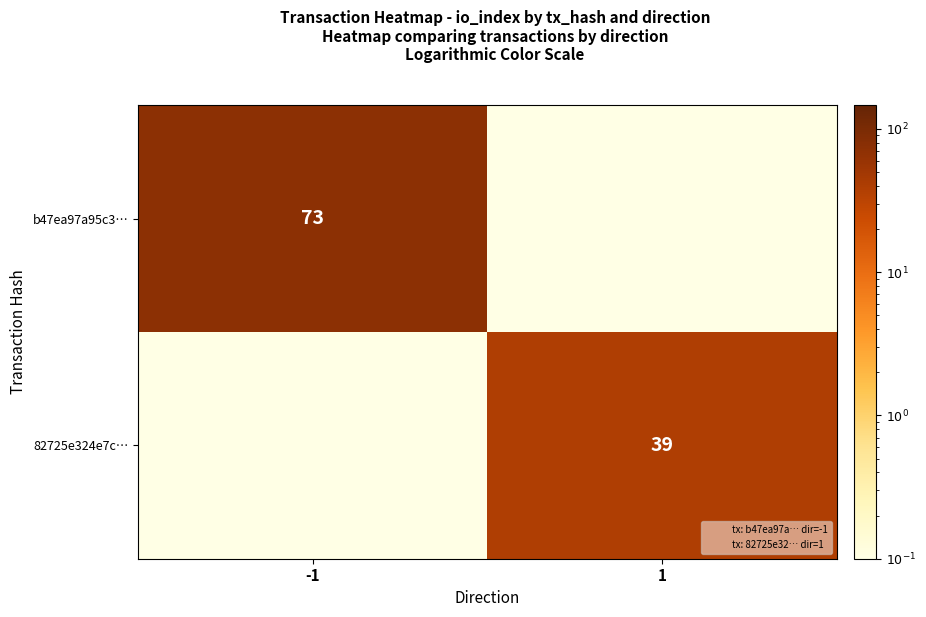

Rank the series by their average value, from lowest to highest.

82725e324e7c…, b47ea97a95c3…